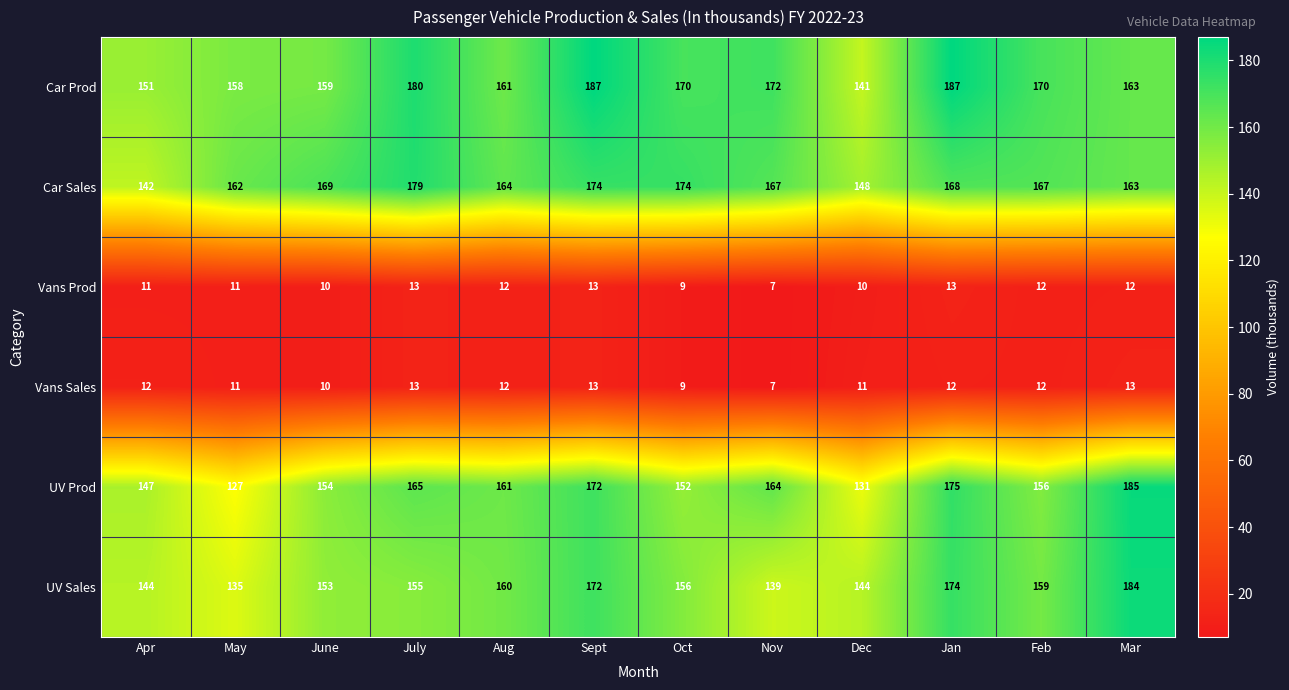

What is the difference between the maximum and second lowest values in the UV Prod series?

54